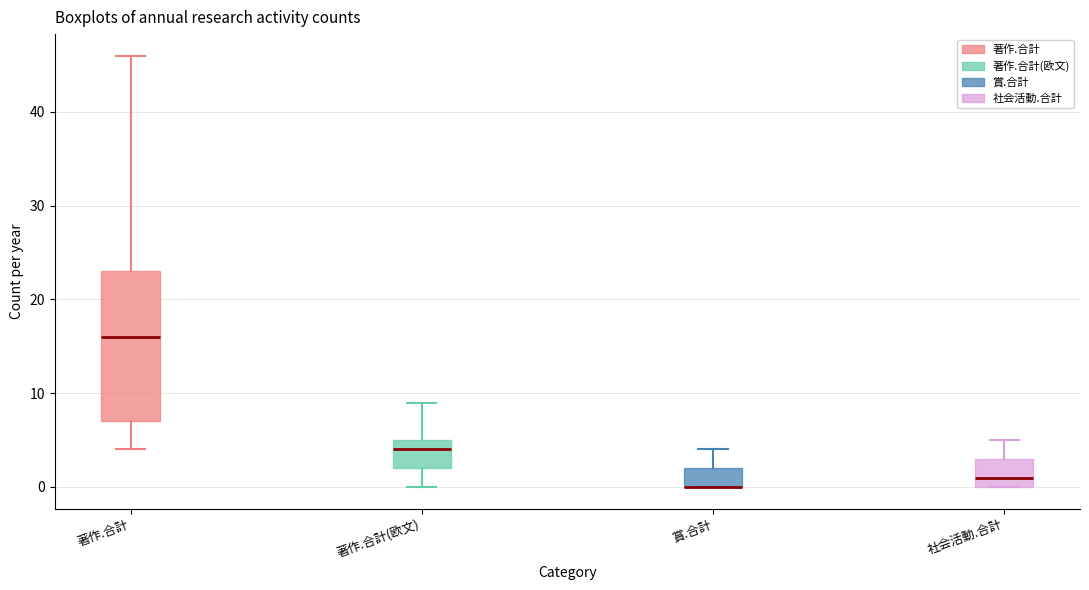

Reading left to right, read every box against the y-axis: the position of its median line, the range the box covers, and the ends of its whiskers. The values are not printed on the chart, so give them approximately, as read against the axis.

著作.合計: median 16, box 7 to 23, whiskers 4 to 46
著作.合計(欧文): median 4, box 2 to 5, whiskers 0 to 9
賞.合計: median 0 (drawn on the box's lower edge), box 0 to 2, whiskers 0 to 4
社会活動.合計: median 1, box 0 to 3, whiskers 0 to 5